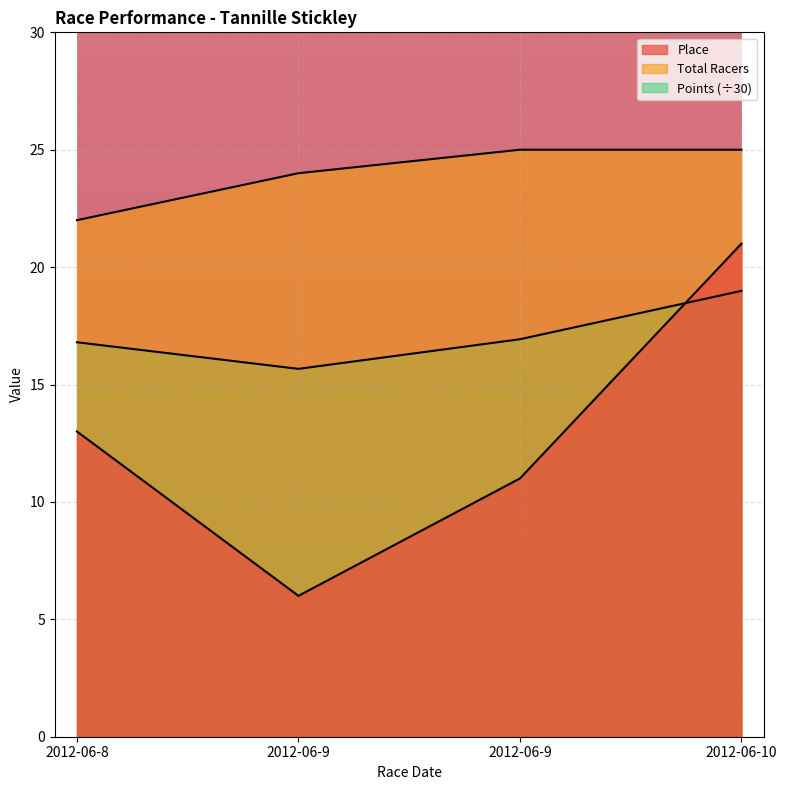

What is the total value across all series at 2012-06-9?

45.7